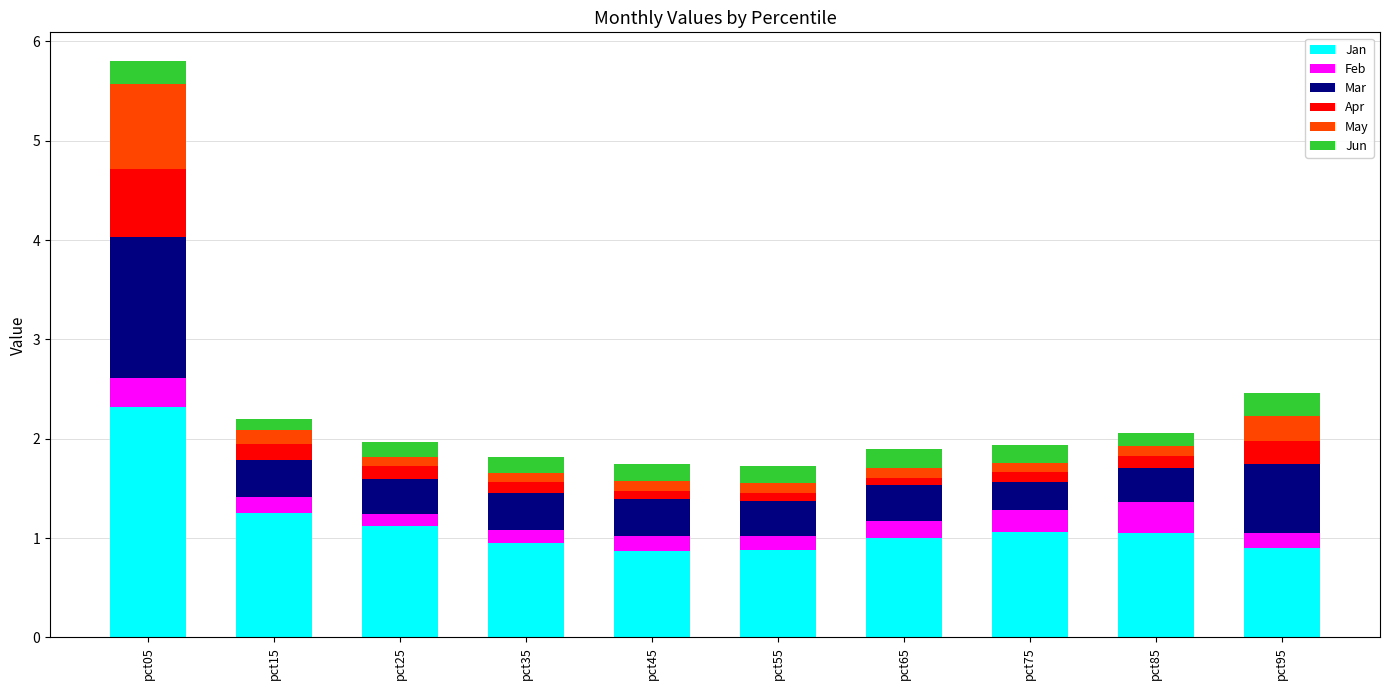

What is the total value across all series at pct05?

5.8